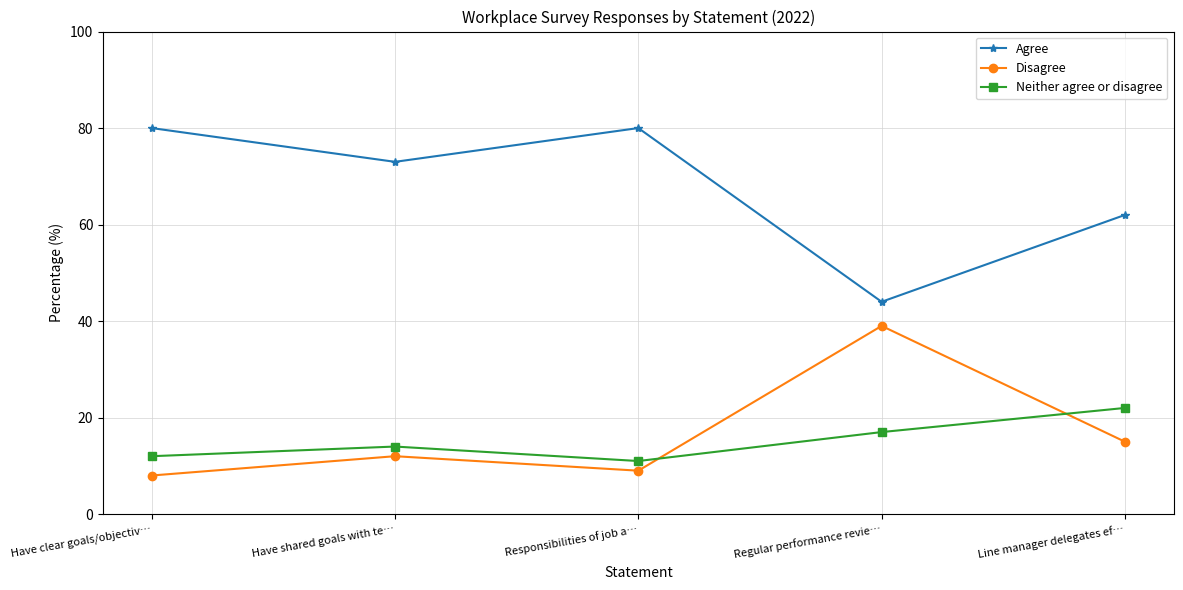

True or false: Neither agree or disagree has a value of 11 at Responsibilities of job a….

True